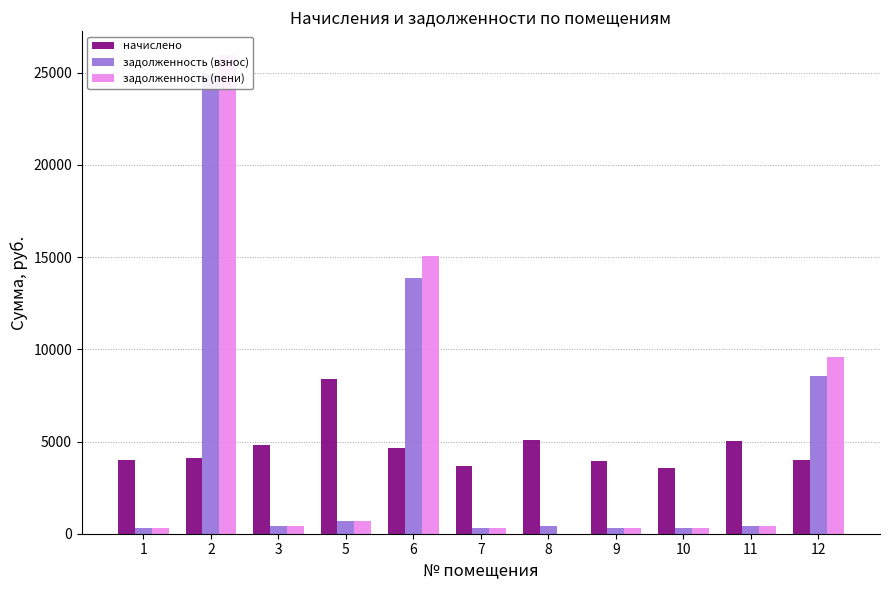

How many groups of bars are there?

11